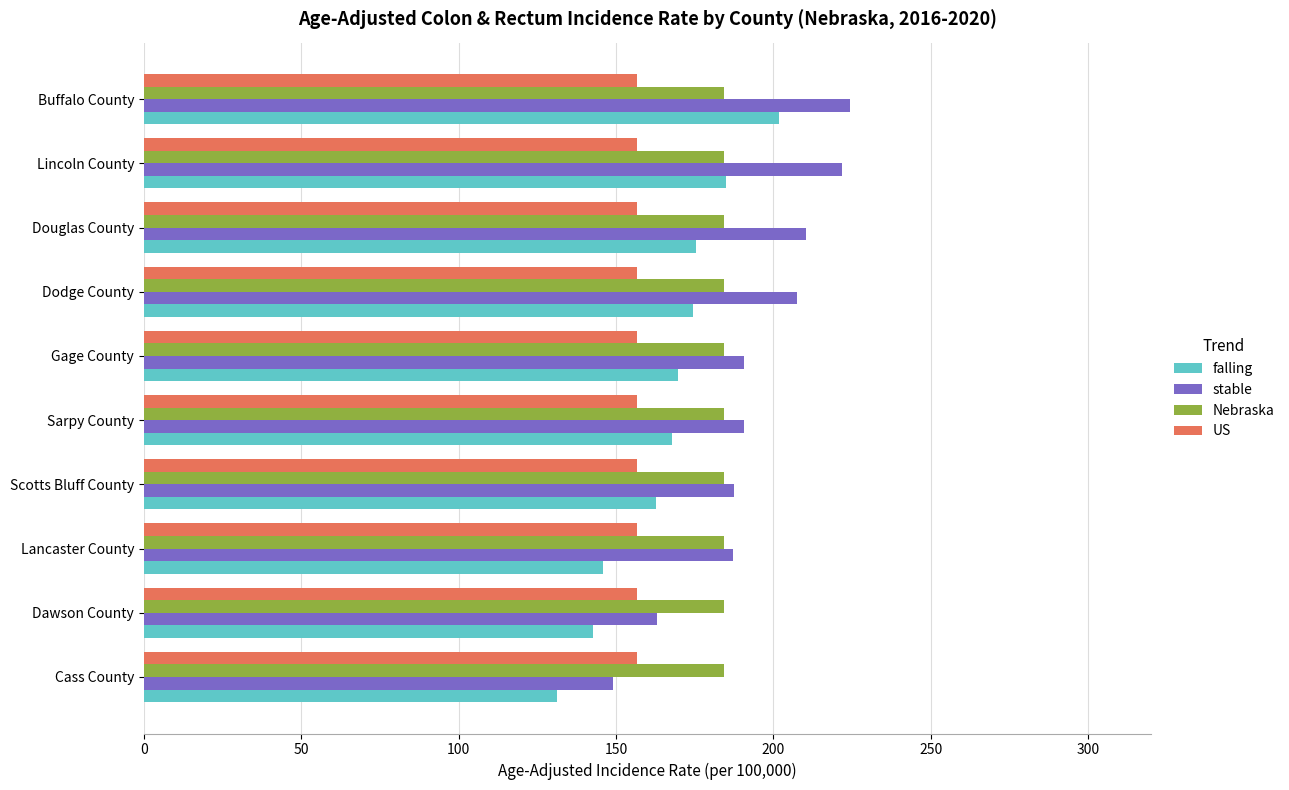

List the series in order of their peak value, highest first.

stable, falling, Nebraska, US